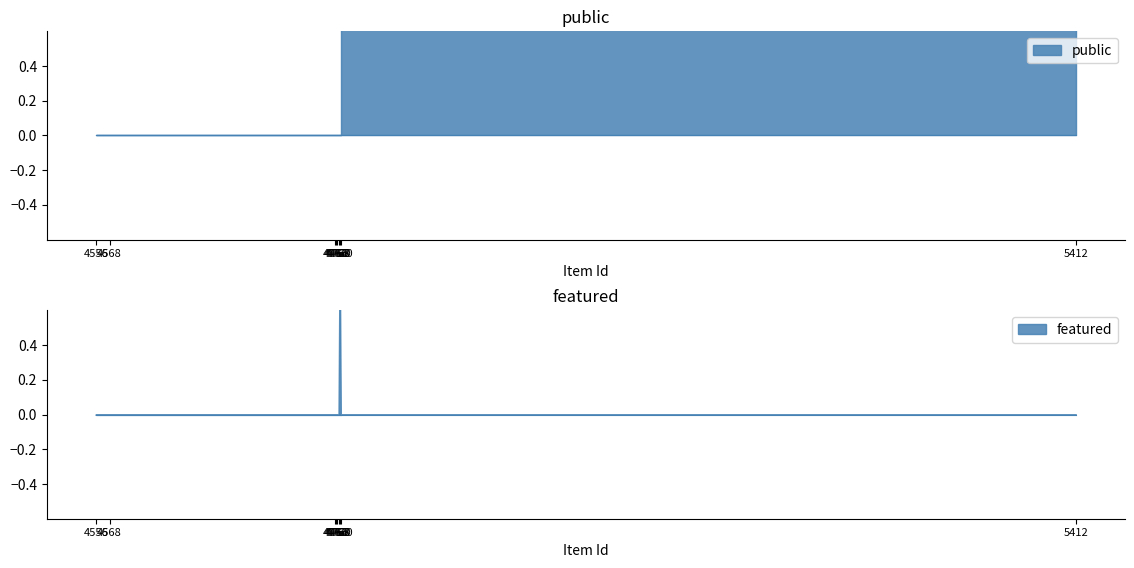

What is the approximate value of public at 4767?

1